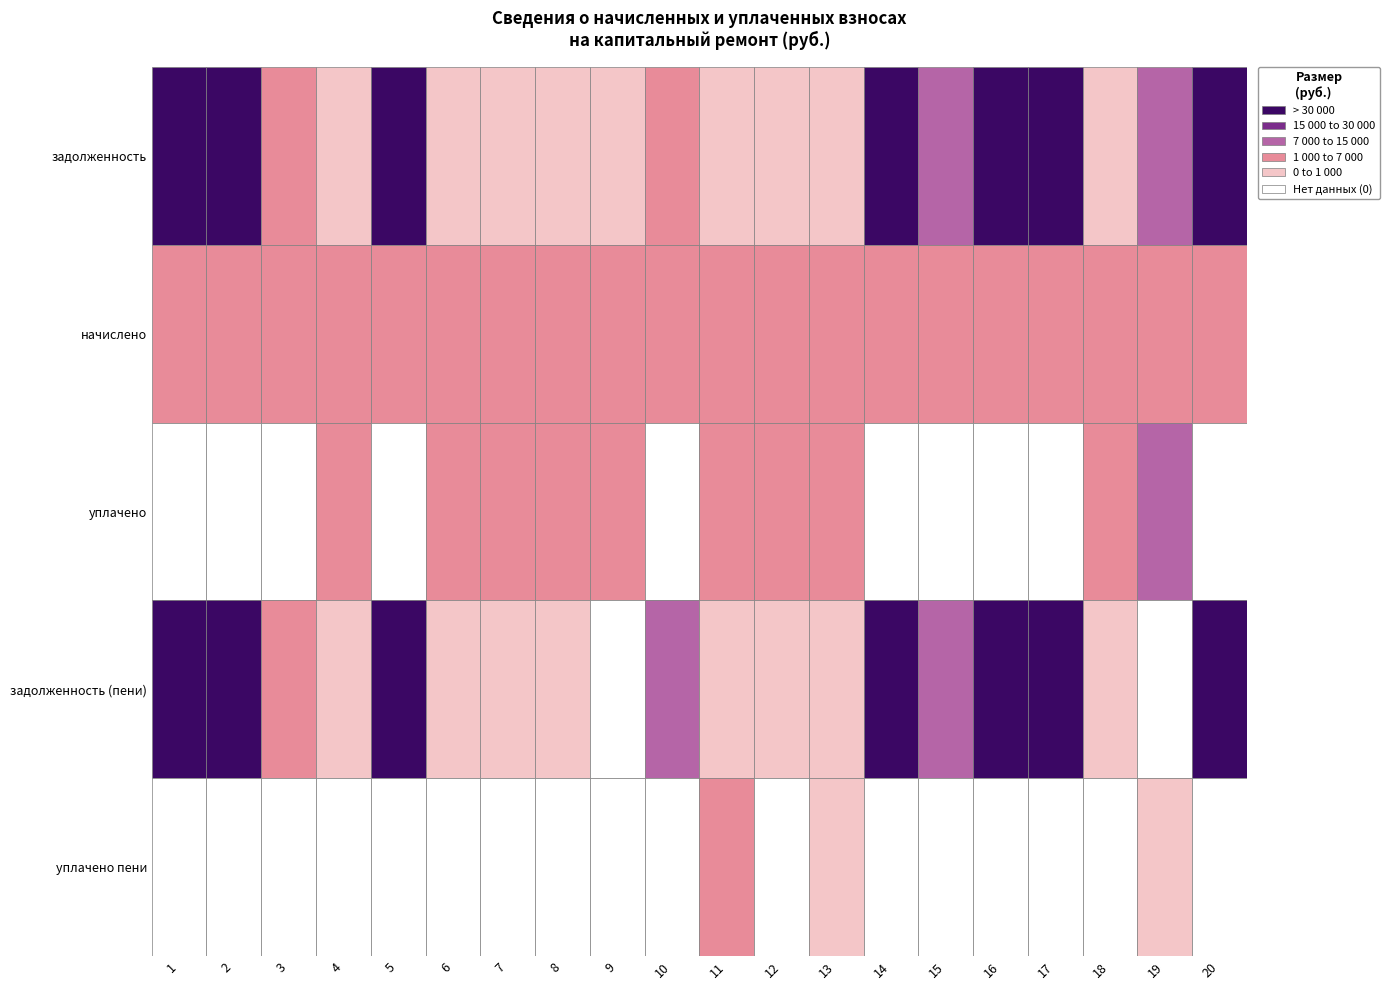

At how many categories does at least one series exceed 26750?

7